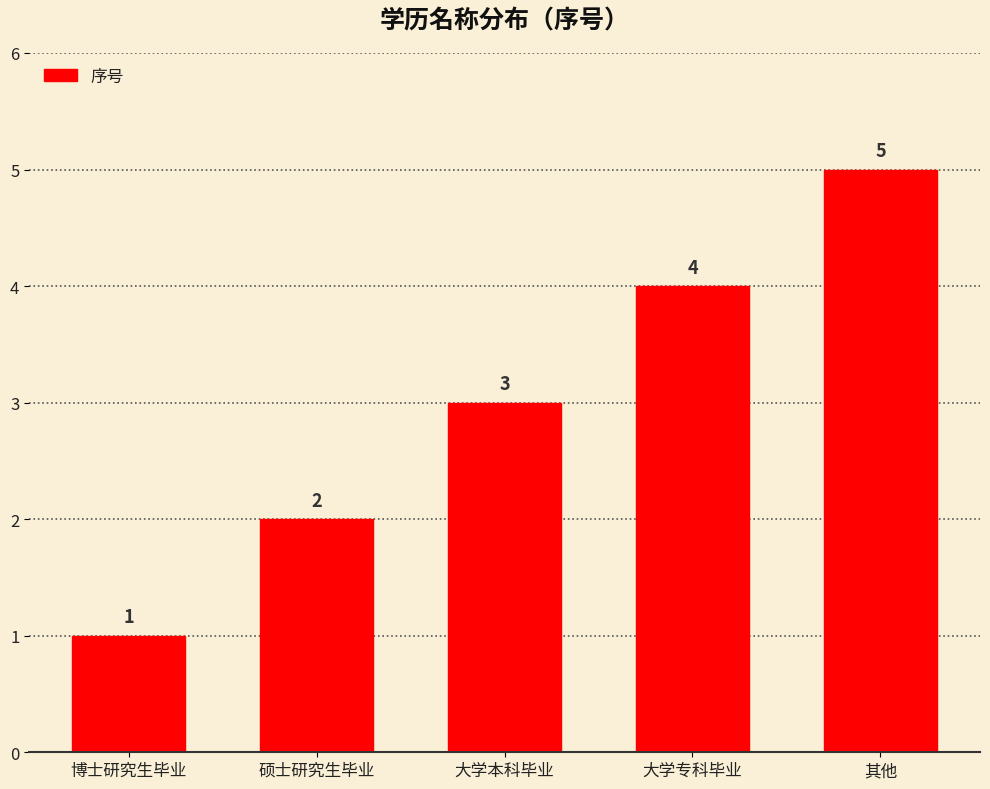

What is the label of the 1st bar from the right?

其他